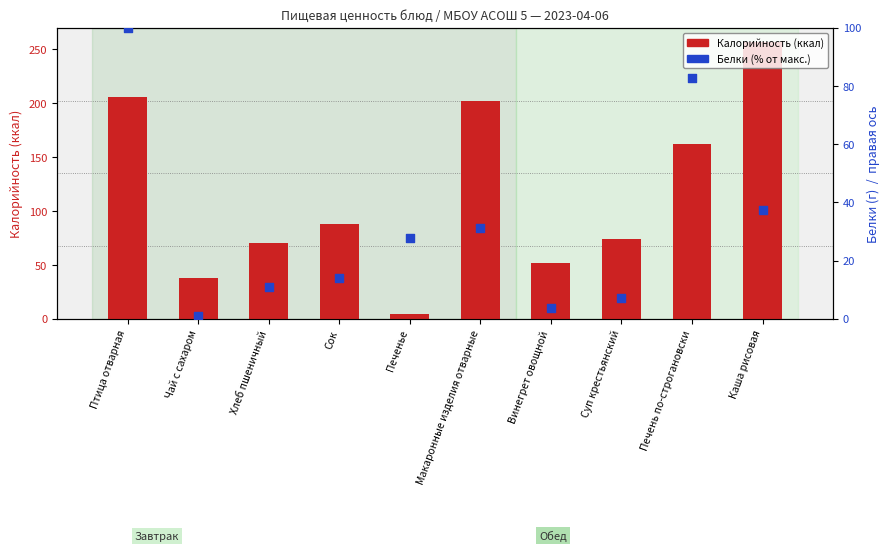

Which series has the largest Y range (max minus min)?

Калорийность